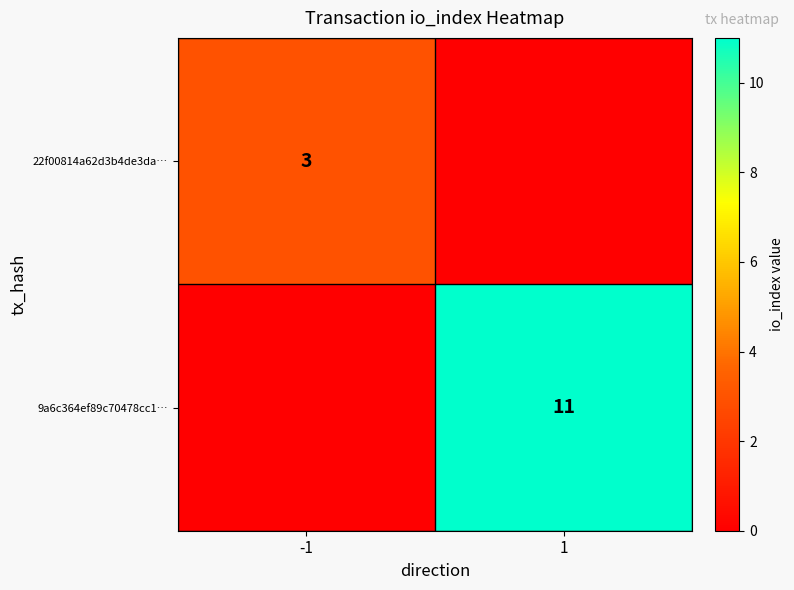

The value of 22f00814a62d3b4de3da… at -1 is 1. True or false?

False